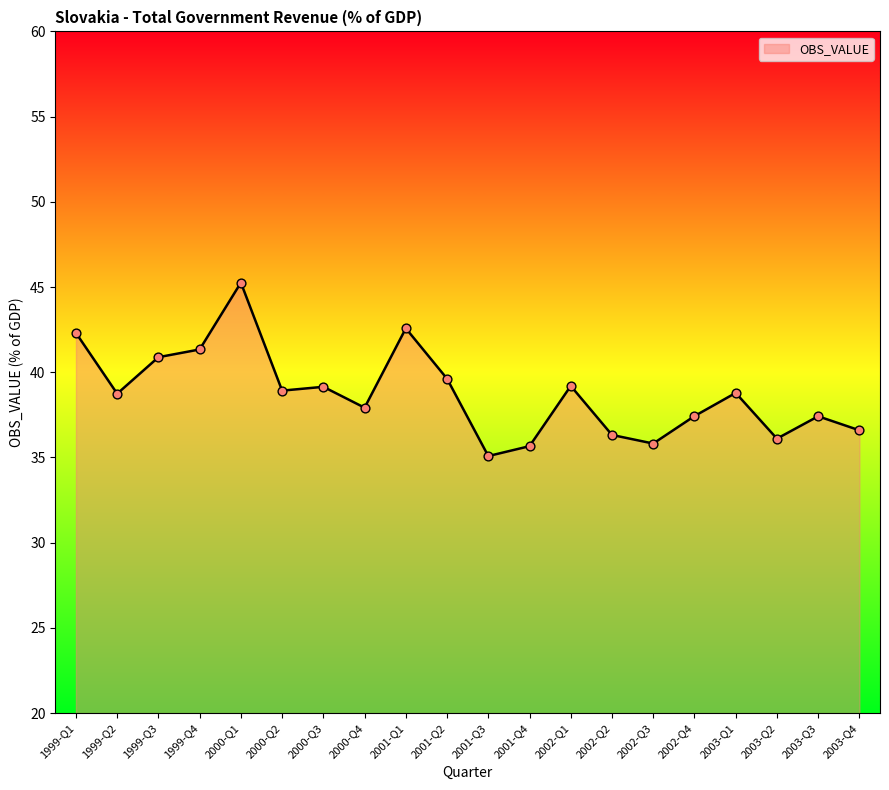

What is the change in value from 2000-Q2 to 2000-Q4?

-1.0